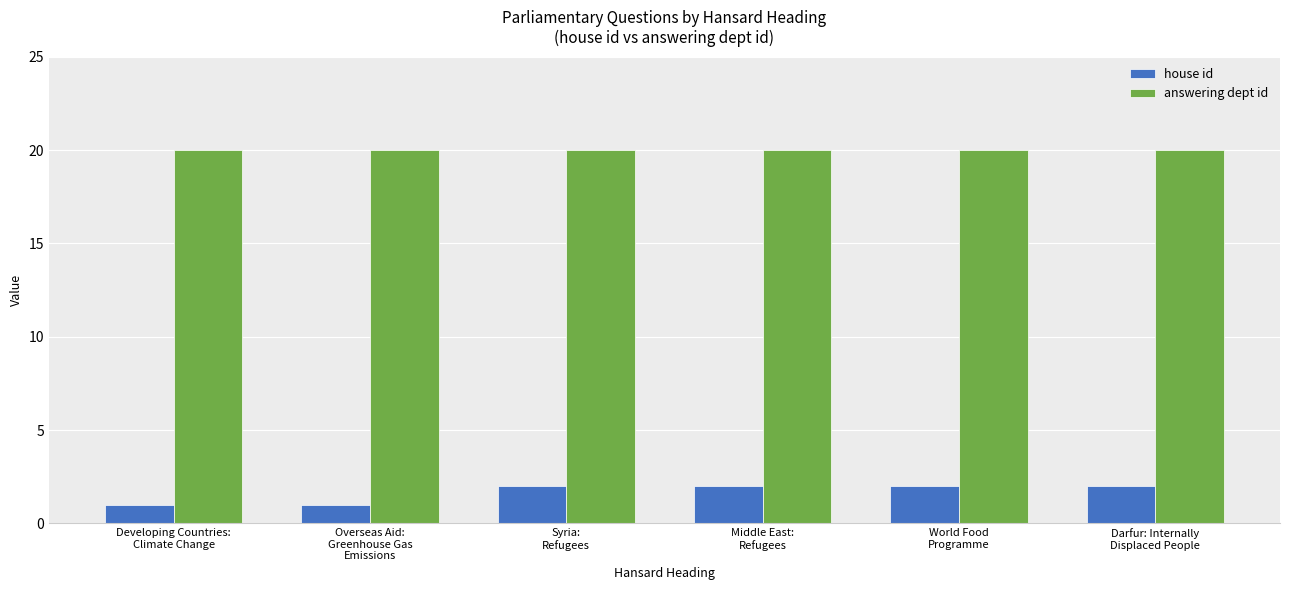

What is the value of the answering dept id bar at the 1st from the left?

20